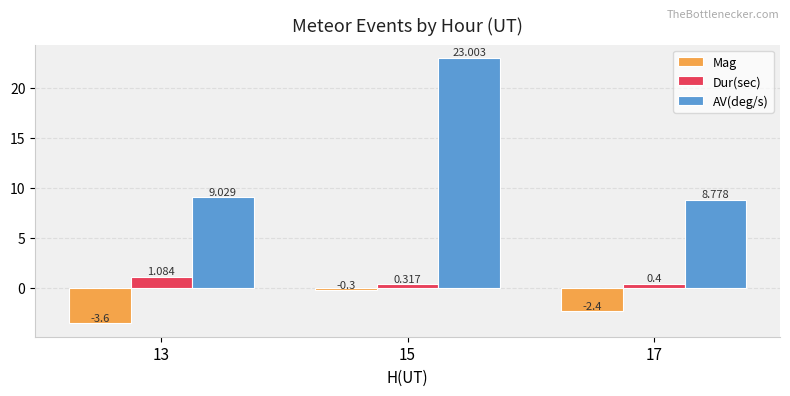

At which label is Mag closest to -1?

15